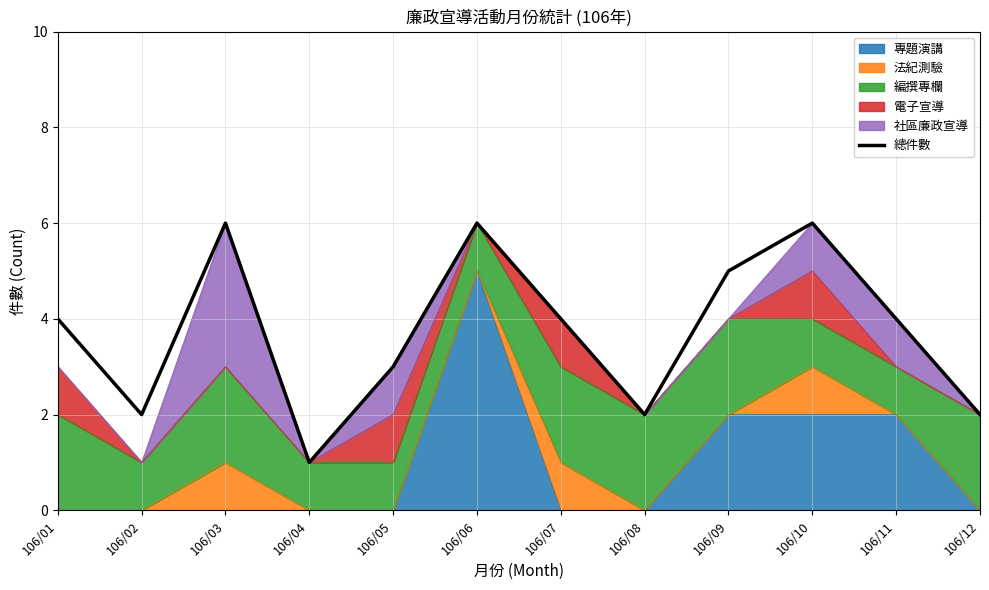

Reading left to right, transcribe all the data shown in this chart.

4	2	6	1	3	6	4	2	5	6	4	2